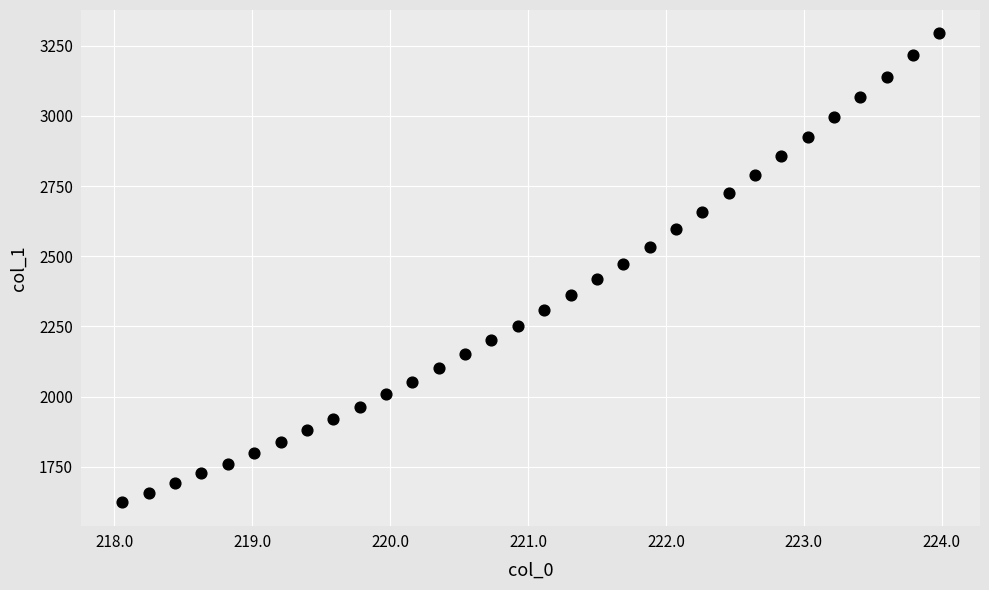

What is the range of X values (max minus min)?

5.9